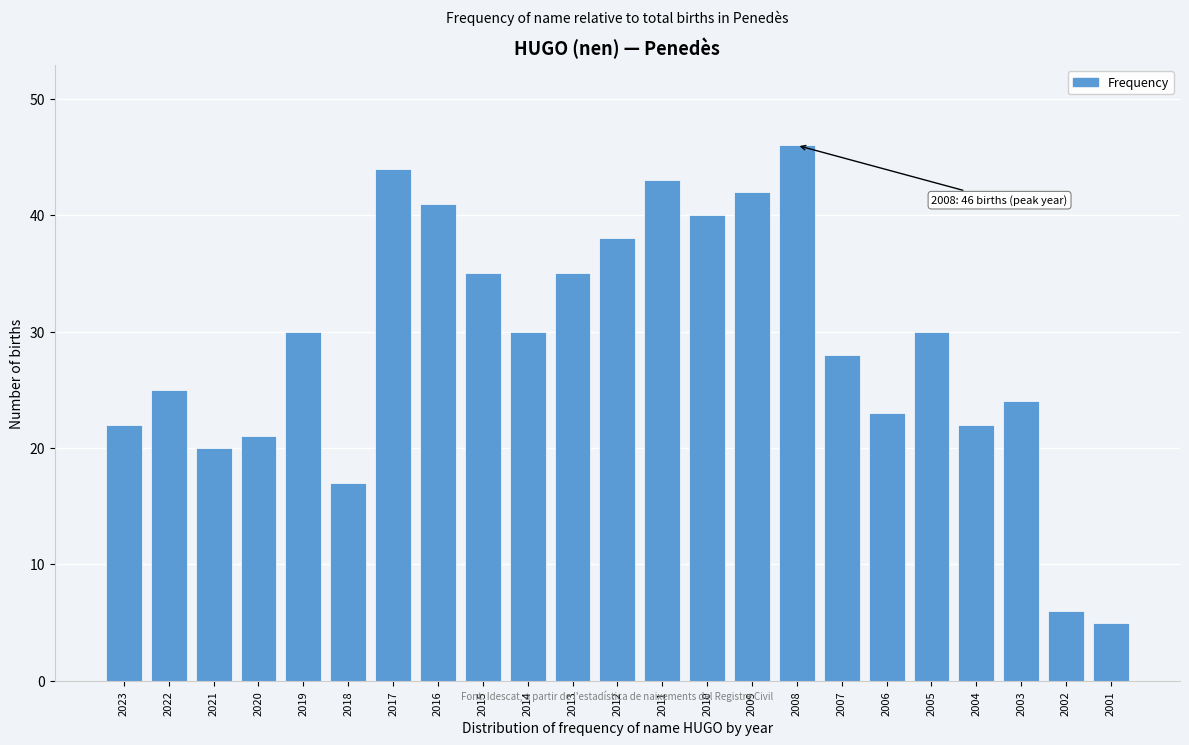

Reading right to left, transcribe all the data shown in this chart.

5	6	24	22	30	23	28	46	42	40	43	38	35	30	35	41	44	17	30	21	20	25	22